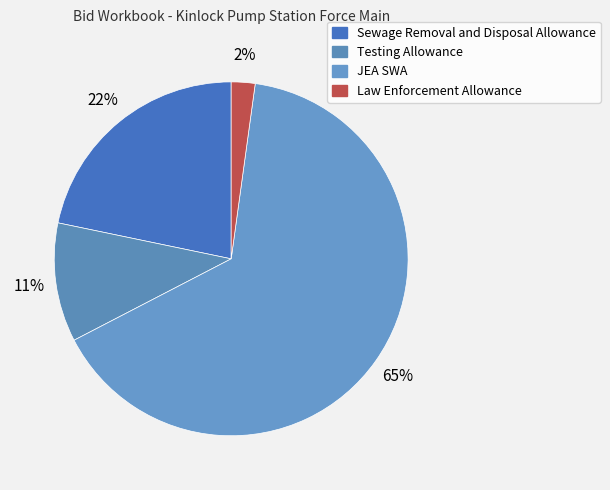

Is there any slice that represents more than half of the pie?

Yes